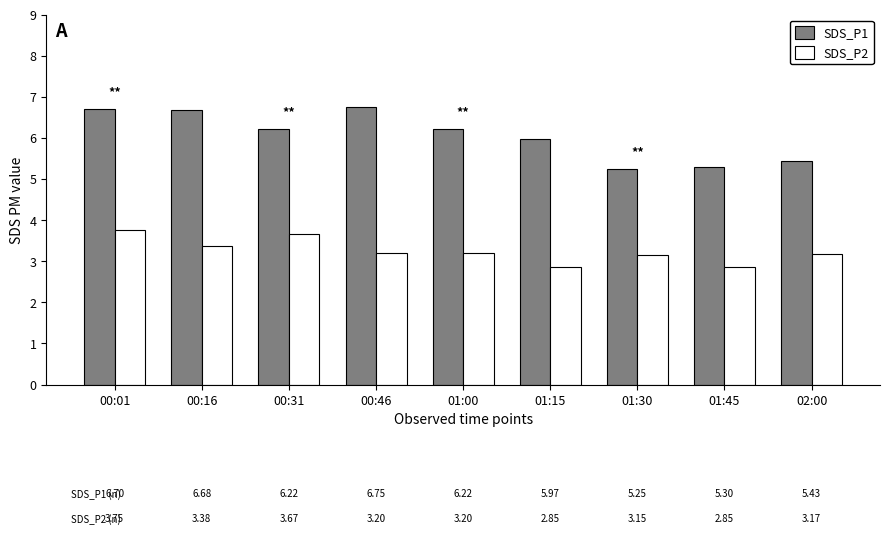

What is the minimum value for SDS_P2?

2.9